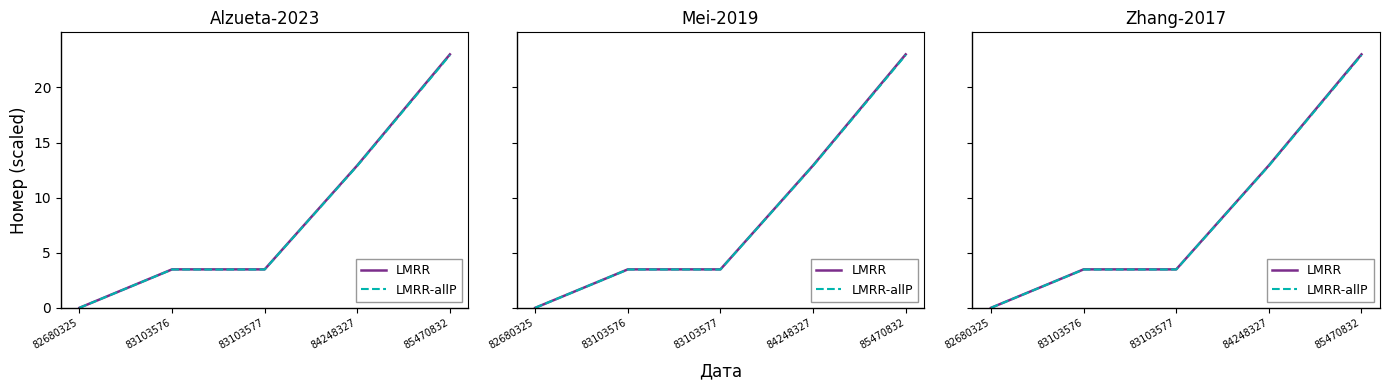

List the series in order of their overall mean, highest first.

LMRR, LMRR-allP